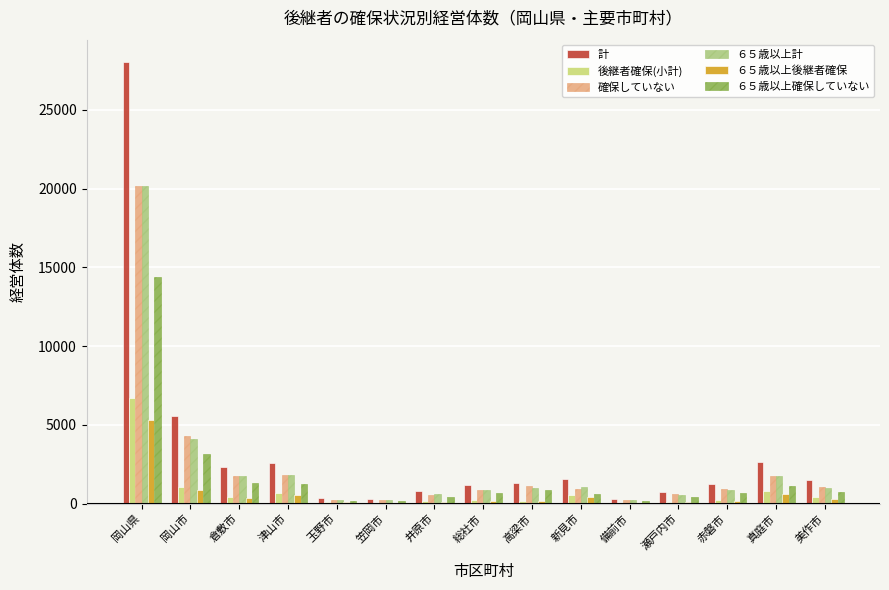

Is the value of 確保していない at 赤磐市 greater than the value of 後継者確保(小計) at 真庭市?

Yes